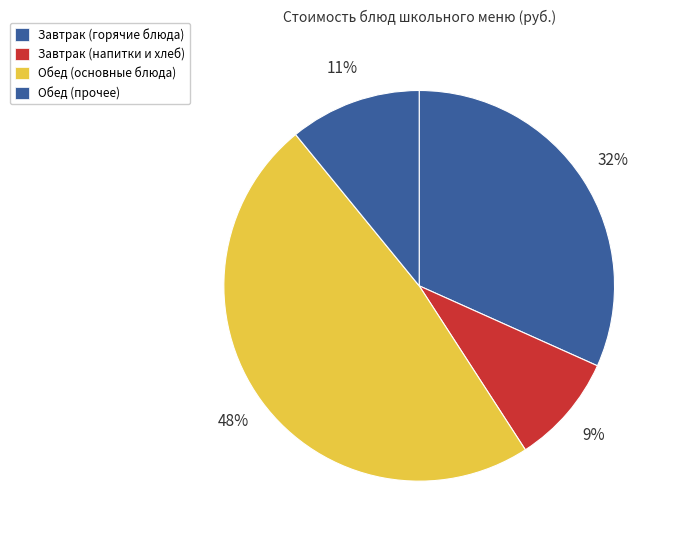

Count the number of slices in the pie.

4